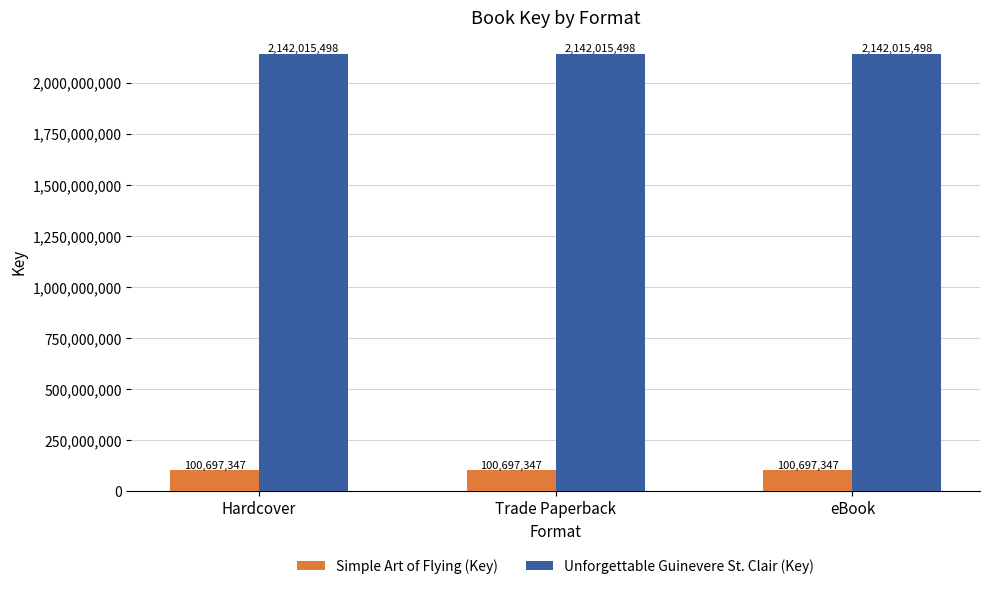

Reading left to right, list all the values displayed in this chart.

Simple Art of Flying (Key): 100697347	100697347	100697347
Unforgettable Guinevere St. Clair (Key): 2142015498	2142015498	2142015498